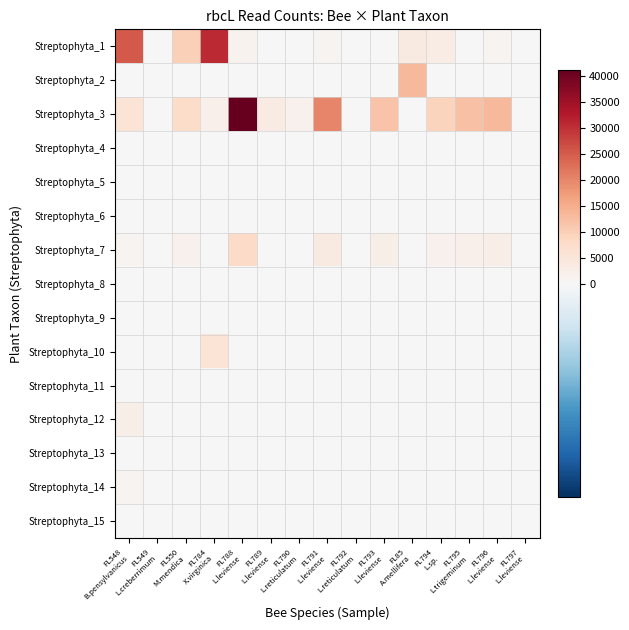

What is the difference between the highest and lowest values at FL790
L.reticulatum?

1798